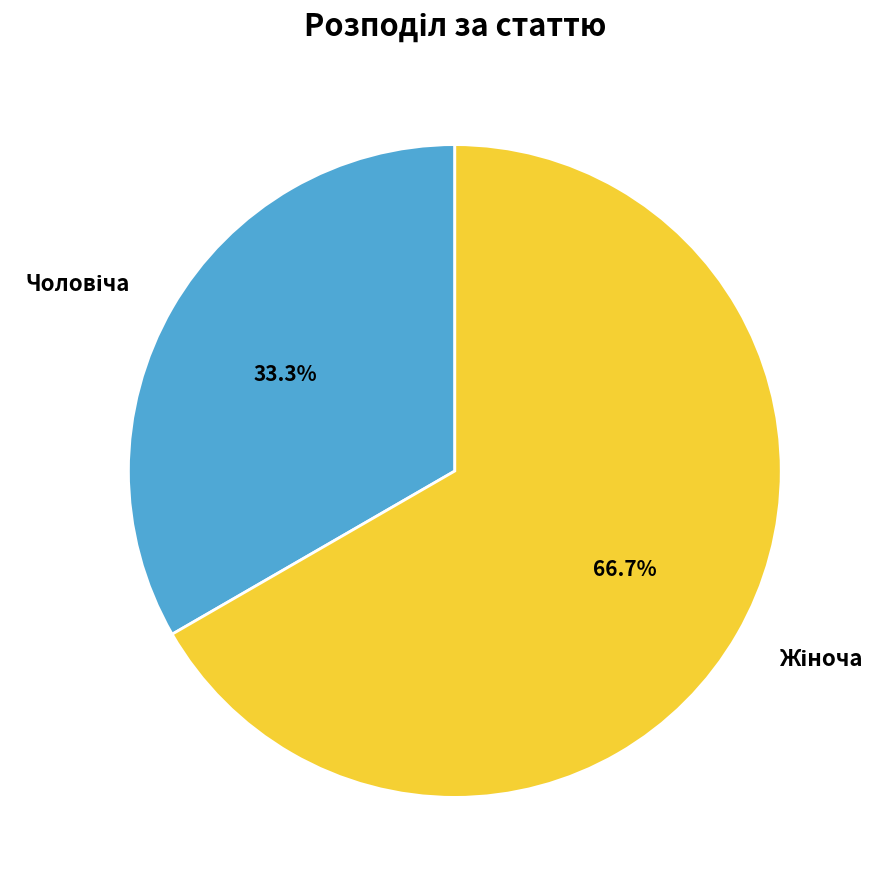

Is there any slice that represents more than half of the pie?

Yes